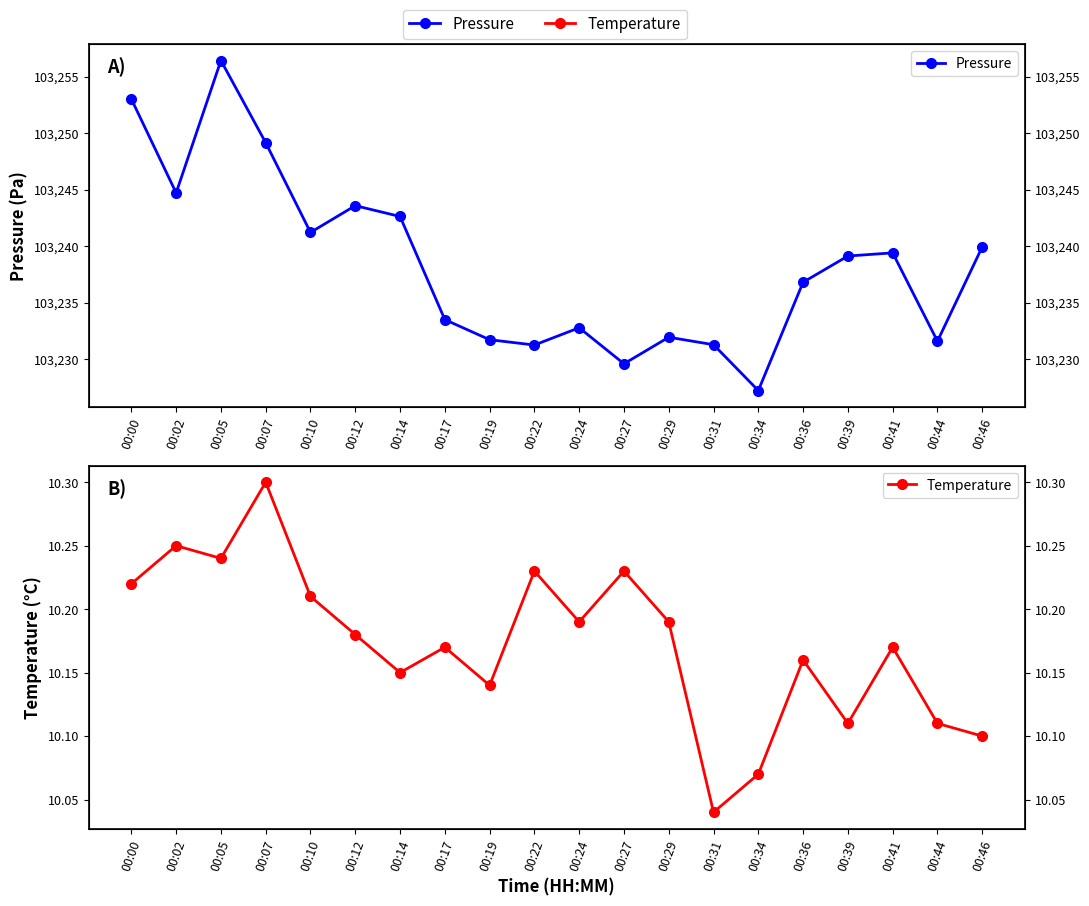

Between 00:19 and 00:46, which series saw the biggest shift?

Pressure